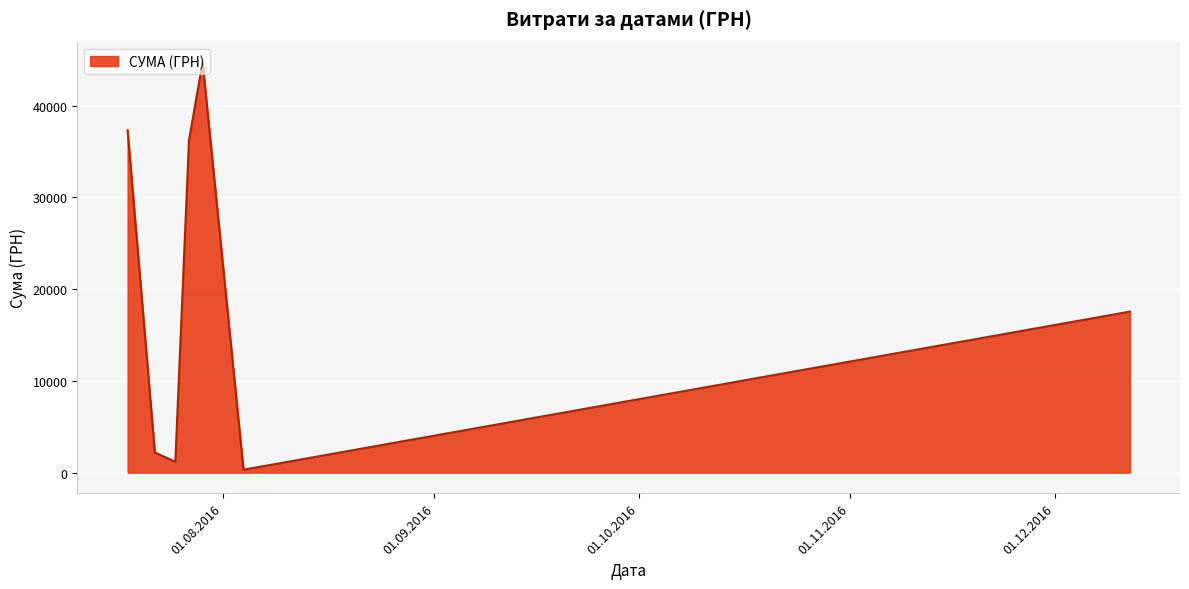

What is the average value?

19929.1